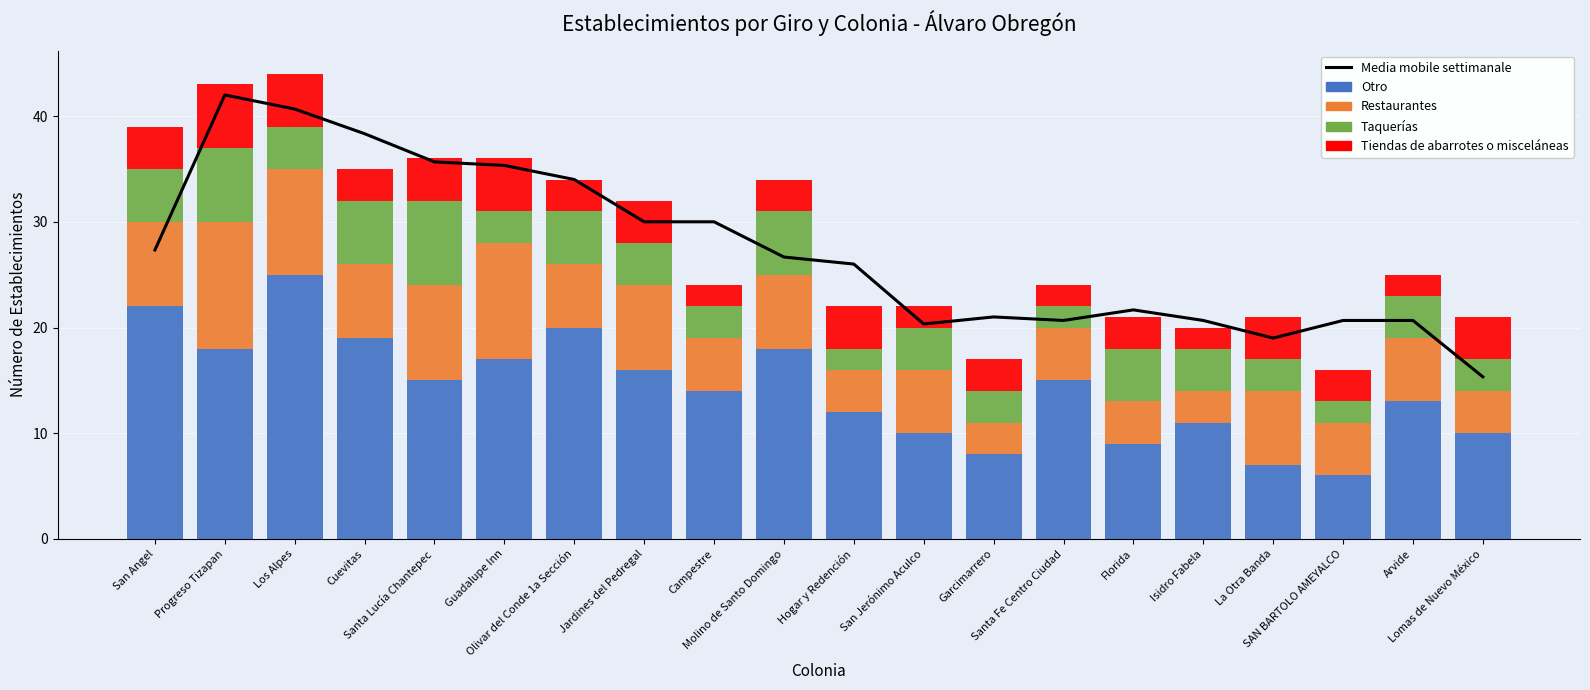

What is the sum of all Media mobile settimanale values?

546.0